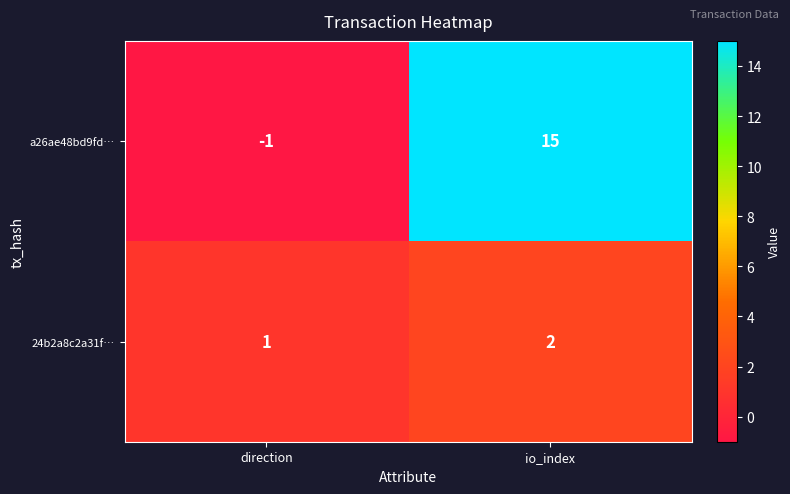

What is the greatest value displayed?

15